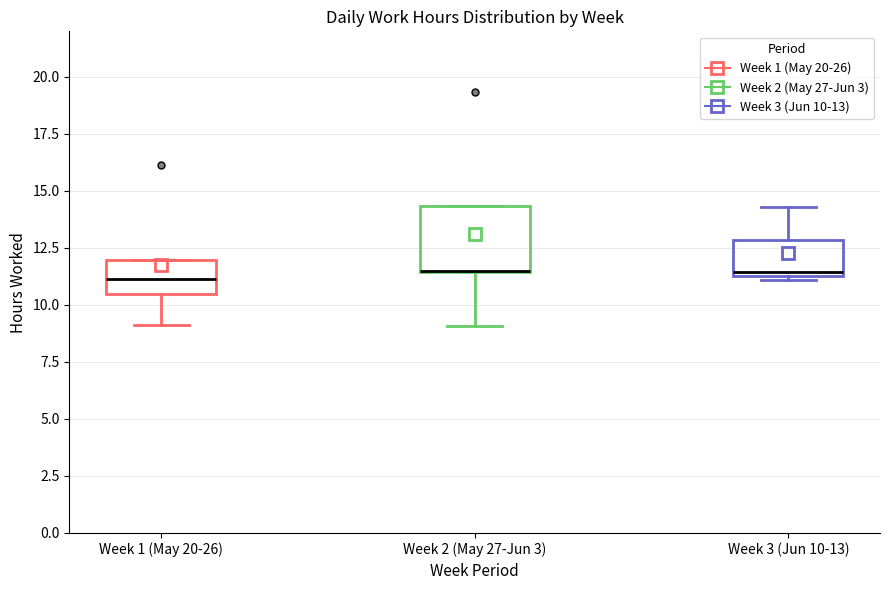

Which box is the tallest, from its lower edge to its upper edge?

Week 2 (May 27-Jun 3)